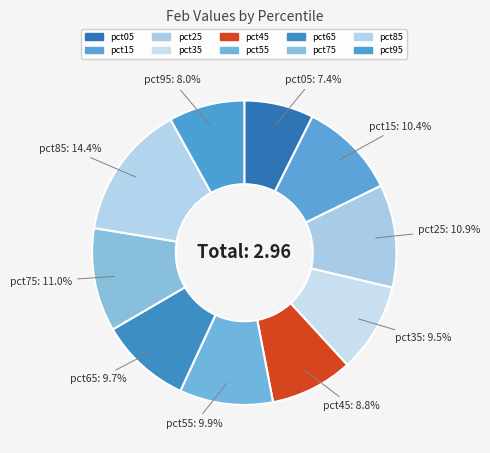

To the nearest percent, what portion does pct25 represent?

11%